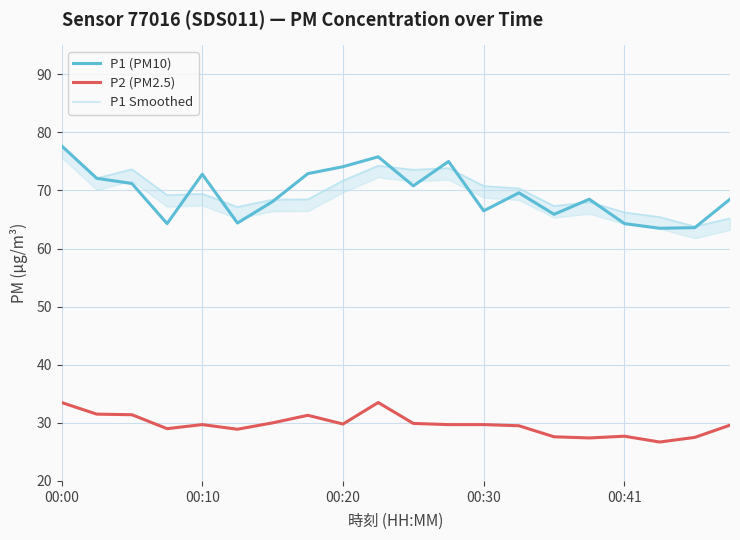

Is it true that P2 (PM2.5) equals 46.2 at 00:41?

False